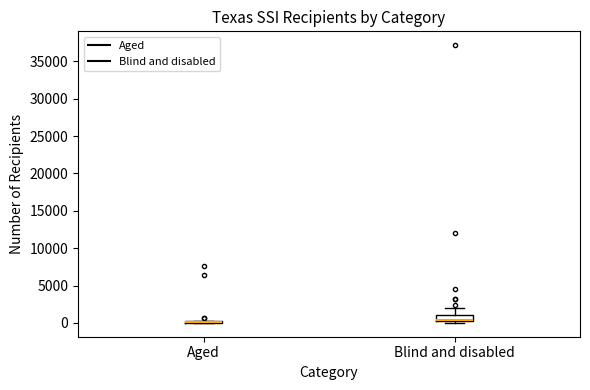

Reading left to right, transcribe this box plot: for each box, give where its median line is, the range the box spans, and where its two whiskers end, as read against the y-axis. The values are not printed on the chart, so give them approximately, as read against the axis.

Aged: box collapsed to a line at 0, whiskers 0 to 500
Blind and disabled: median 500, box 0 to 1000, whiskers 0 (just below the box's lower edge) to 2000